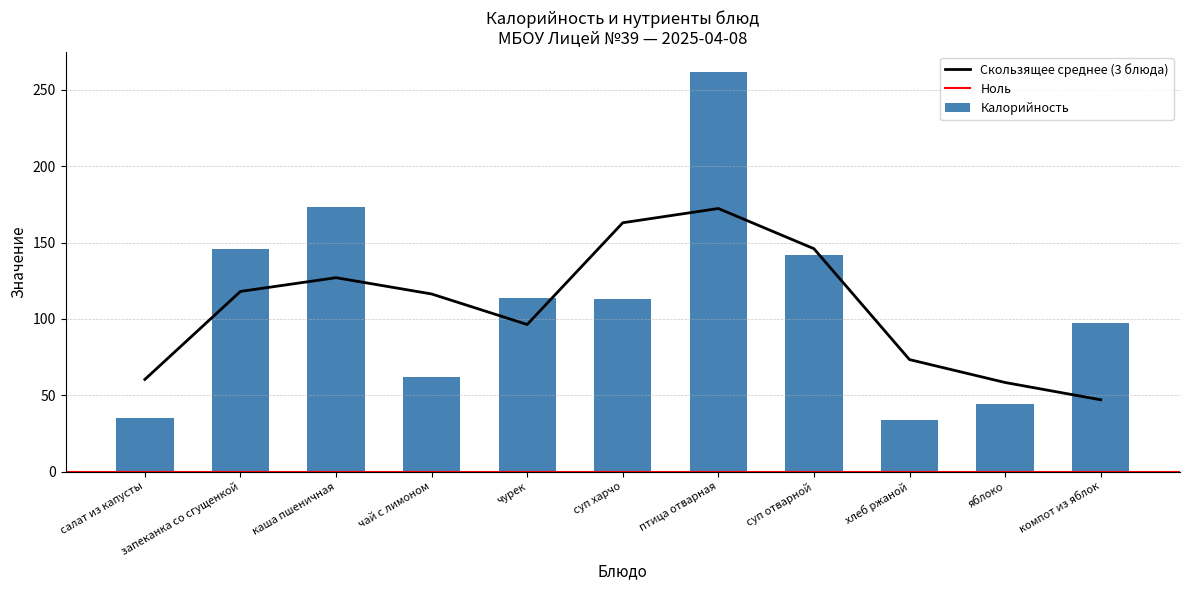

Are the bars horizontal?

No